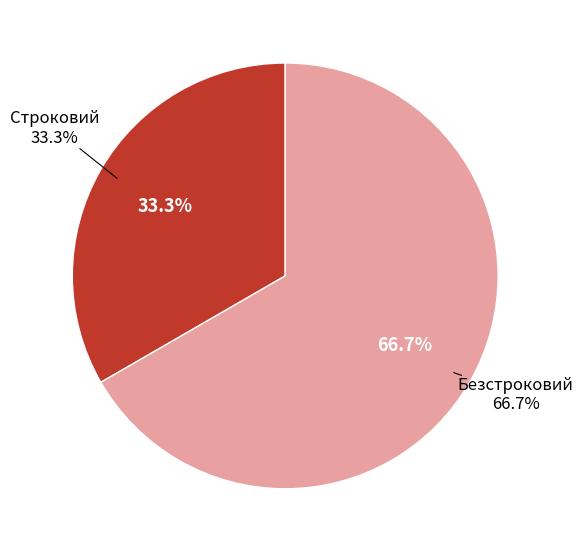

What percentage is the Строковий slice, to the nearest percent?

33%